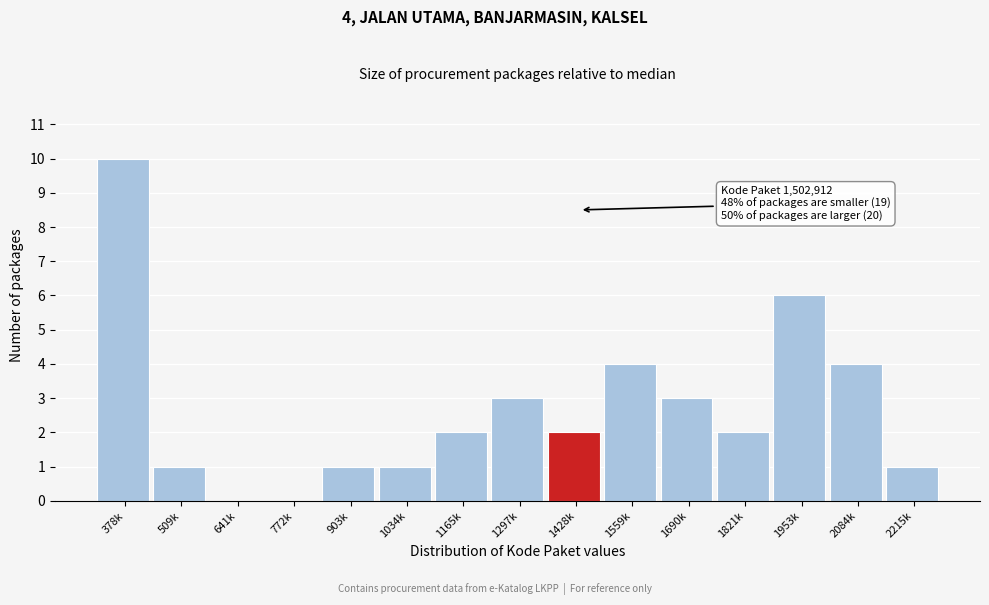

Reading left to right, extract all data points from this chart.

378k=10	509k=1	641k=0	772k=0	903k=1	1034k=1	1165k=2	1297k=3	1428k=2	1559k=4	1690k=3	1821k=2	1953k=6	2084k=4	2215k=1